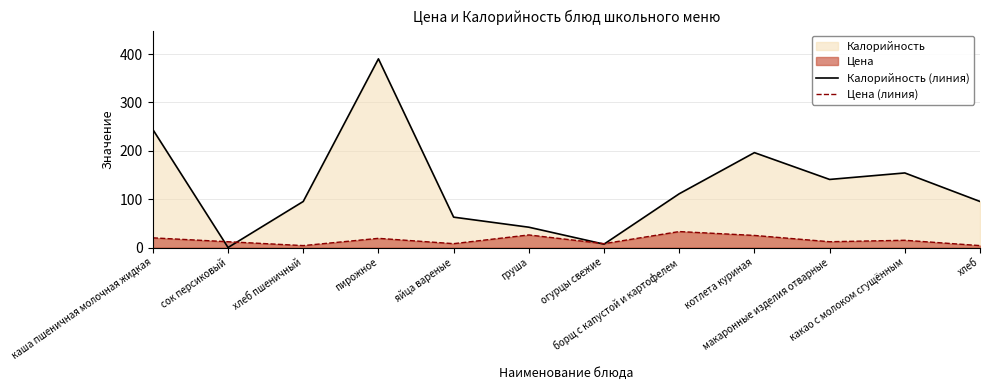

At which label is Цена (линия) closest to 18?

пирожное